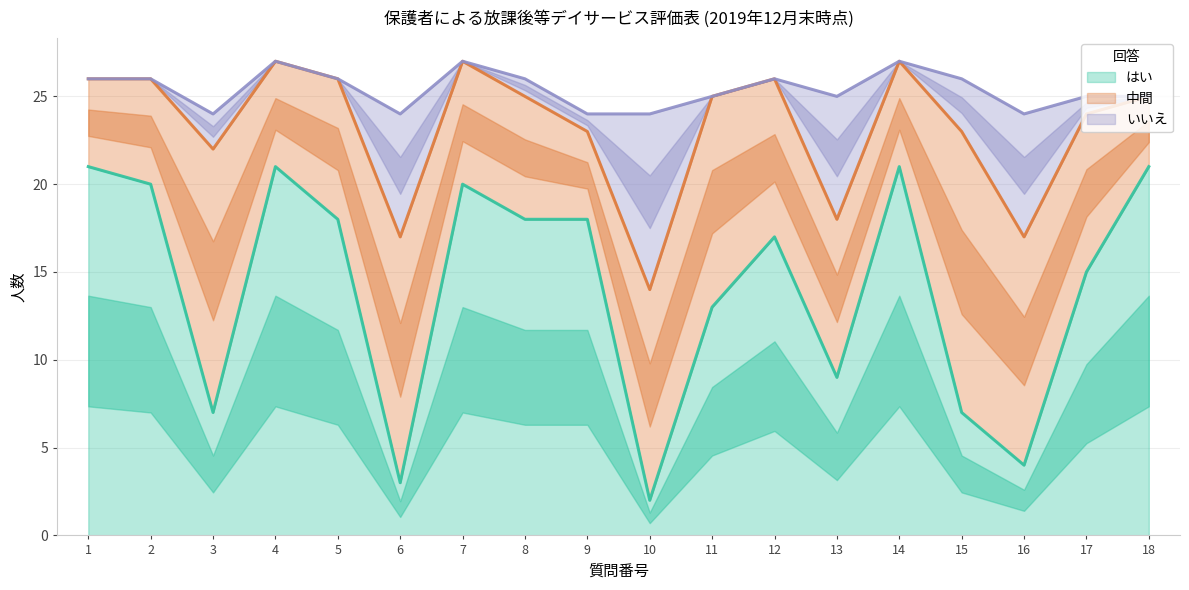

What is the maximum value shown in the chart?

21